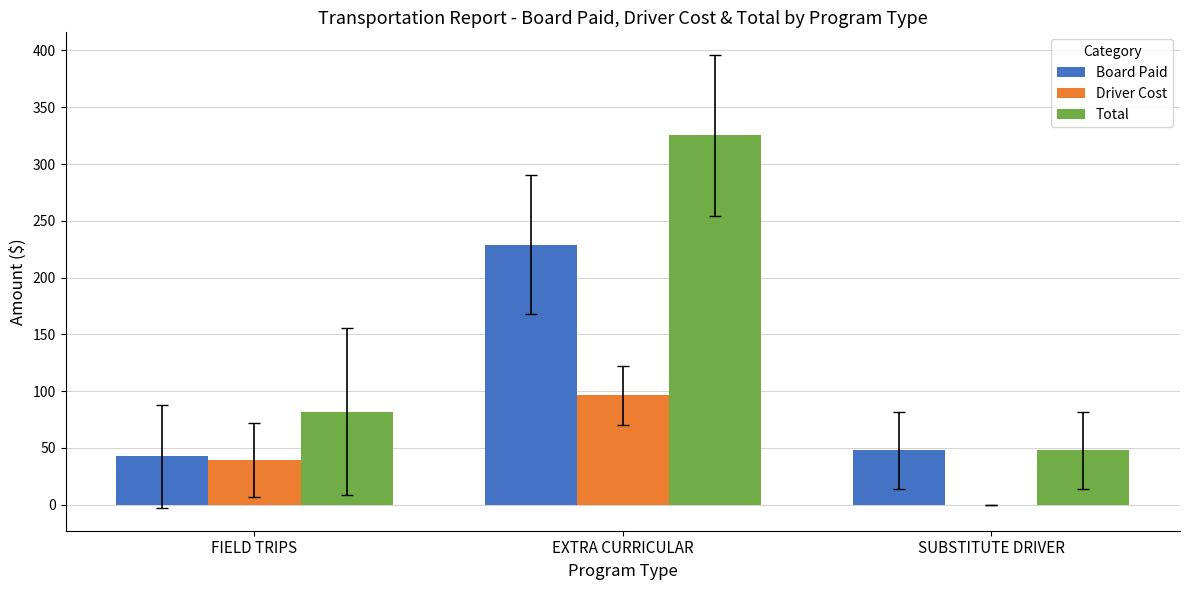

Which series changed the most between FIELD TRIPS and EXTRA CURRICULAR?

Total